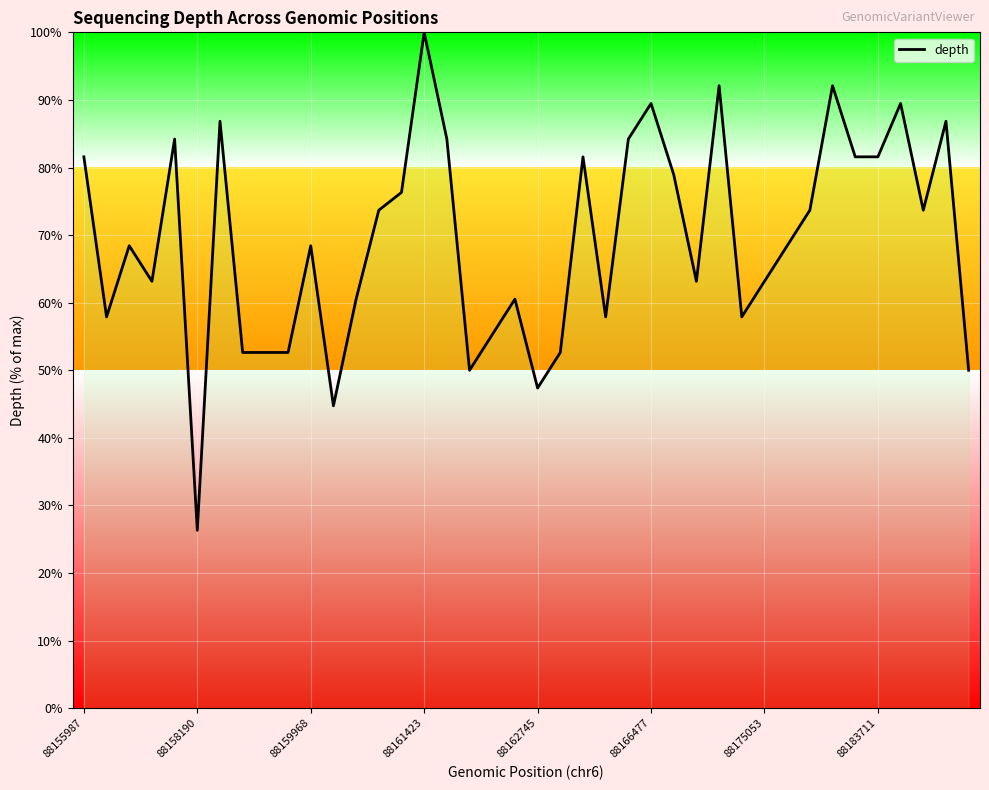

What is the difference between the maximum and minimum values?

73.7